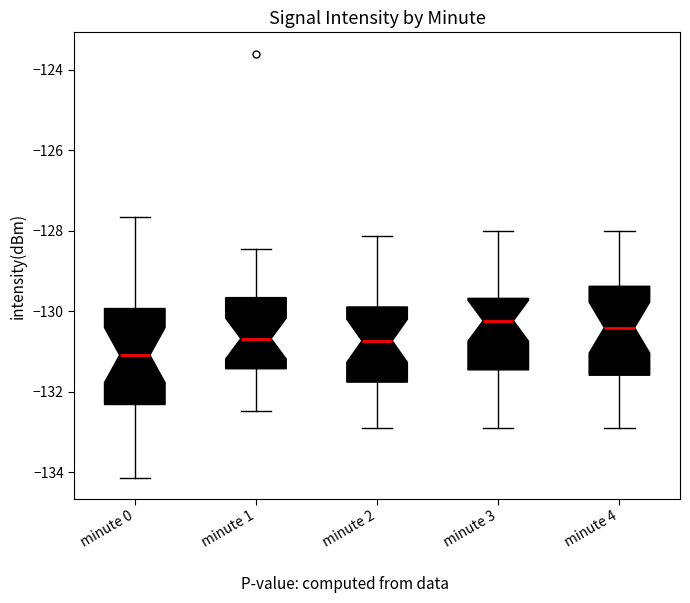

Reading left to right, transcribe this box plot: for each box, give where its median line is, the range the box spans, and where its two whiskers end, as read against the y-axis. The values are not printed on the chart, so give them approximately, as read against the axis.

minute 0: median -131.0, box -132.4 to -130.0, whiskers -134.2 to -127.6
minute 1: median -130.6, box -131.4 to -129.6, whiskers -132.4 to -128.4
minute 2: median -130.8, box -131.8 to -129.8, whiskers -133.0 to -128.2
minute 3: median -130.2, box -131.4 to -129.6, whiskers -132.8 to -128.0
minute 4: median -130.4, box -131.6 to -129.4, whiskers -132.8 to -128.0